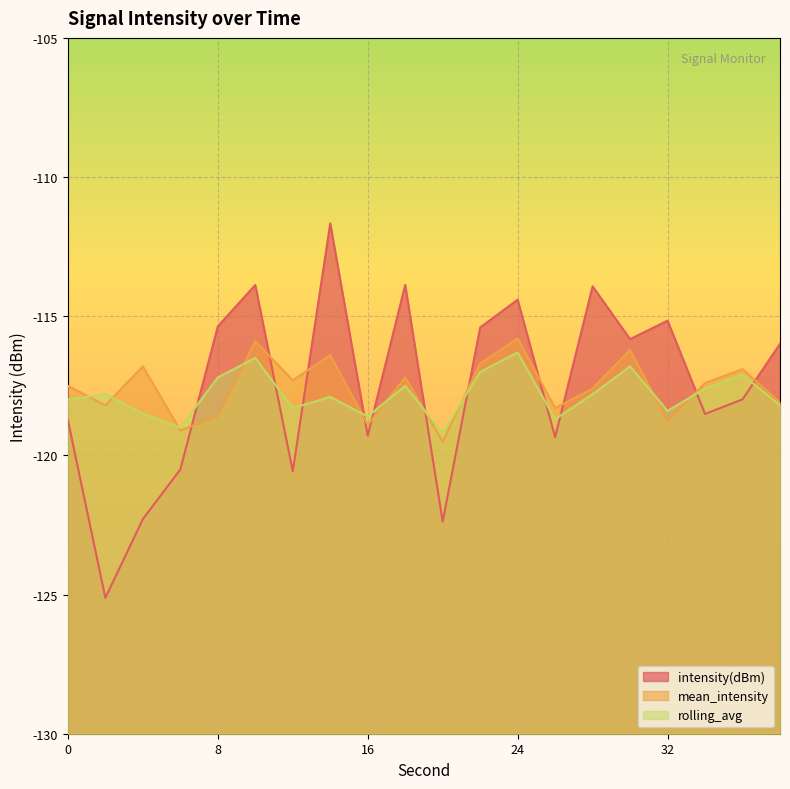

Does the chart display data point markers on the line(s)?

No